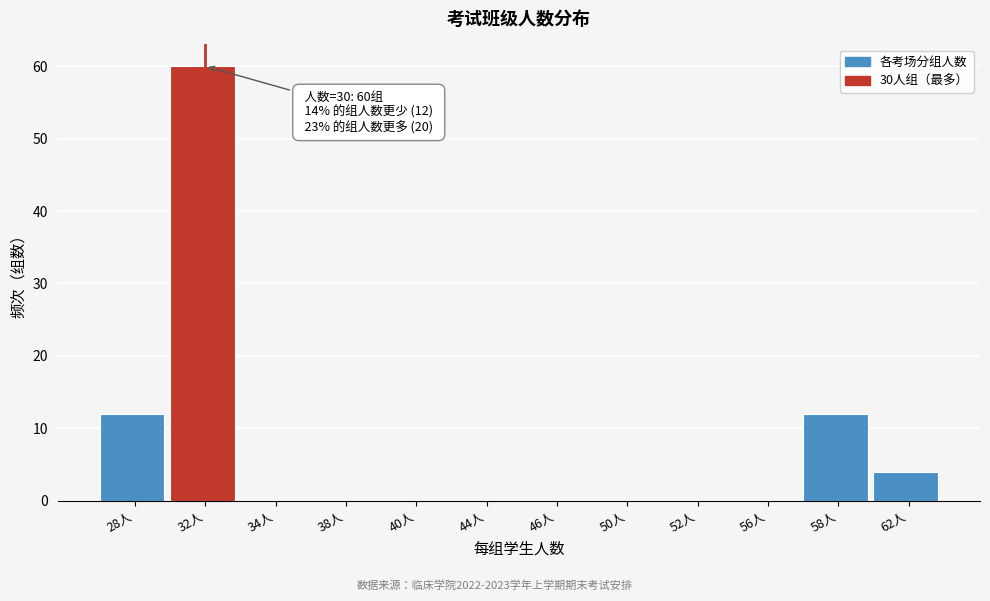

Reading right to left, what are all the values shown in this chart?

62人=4	58人=12	56人=0	52人=0	50人=0	46人=0	44人=0	40人=0	38人=0	34人=0	32人=60	28人=12